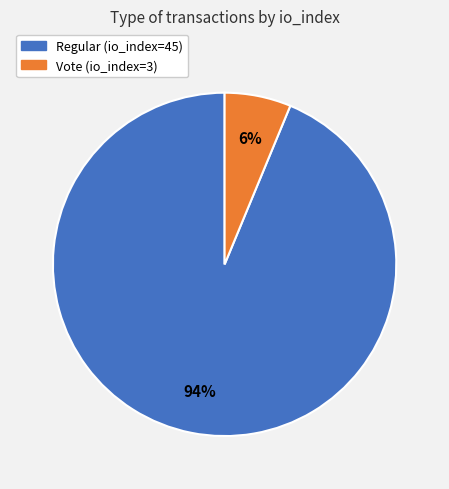

Count the number of slices in the pie.

2